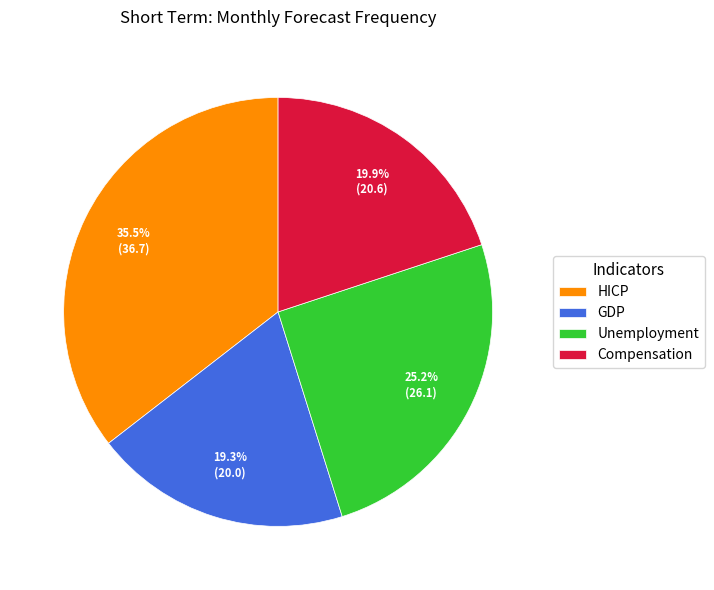

Rank the categories by value from lowest to highest.

GDP, Compensation, Unemployment, HICP